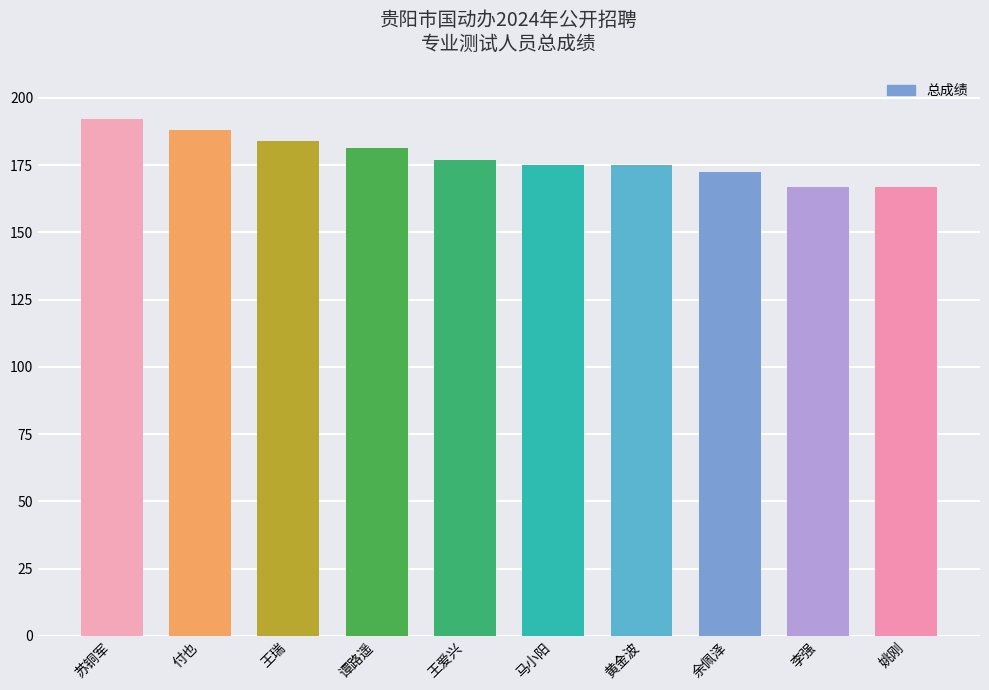

What position from the right is 李强?

2